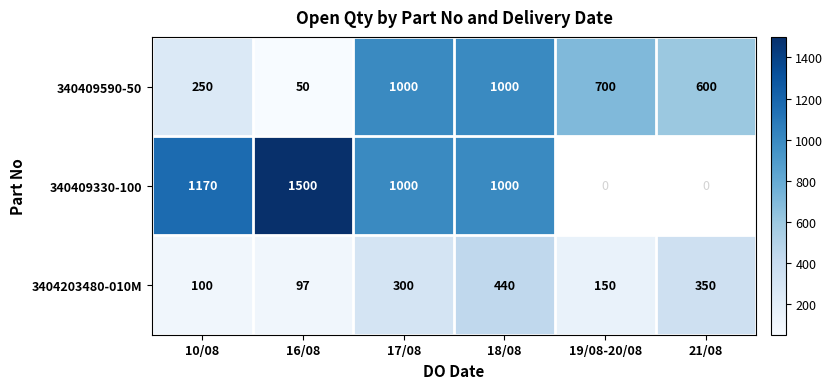

Count the number of data series in this chart.

3